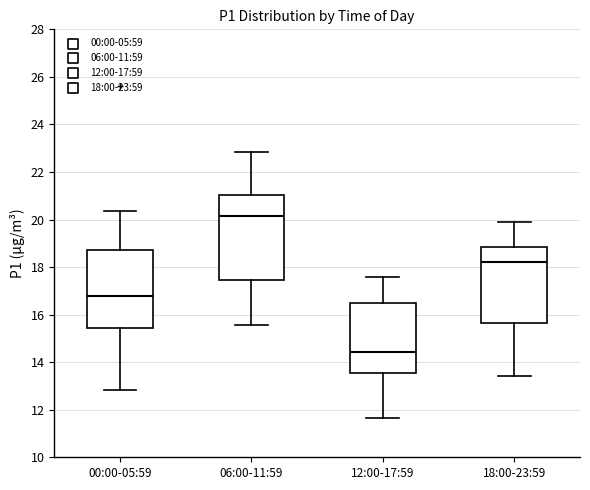

Reading left to right, transcribe this box plot: for each box, give where its median line is, the range the box spans, and where its two whiskers end, as read against the y-axis. The values are not printed on the chart, so give them approximately, as read against the axis.

00:00-05:59: median 16.8, box 15.4 to 18.8, whiskers 12.8 to 20.4
06:00-11:59: median 20.2, box 17.4 to 21.0, whiskers 15.6 to 22.8
12:00-17:59: median 14.4, box 13.6 to 16.6, whiskers 11.6 to 17.6
18:00-23:59: median 18.2, box 15.6 to 18.8, whiskers 13.4 to 20.0